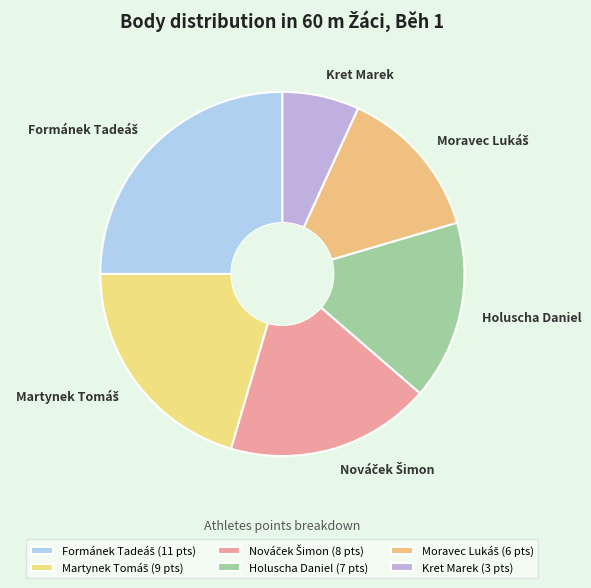

Is there any slice that represents more than half of the pie?

No